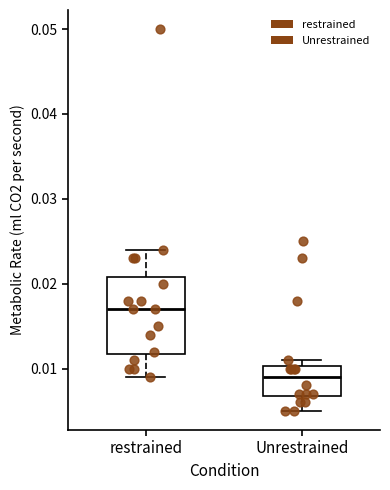

Reading left to right, transcribe this box plot: for each box, give where its median line is, the range the box spans, and where its two whiskers end, as read against the y-axis. The values are not printed on the chart, so give them approximately, as read against the axis.

restrained: median 0.017, box 0.012 to 0.021, whiskers 0.009 to 0.024
Unrestrained: median 0.009, box 0.007 to 0.010, whiskers 0.005 to 0.011